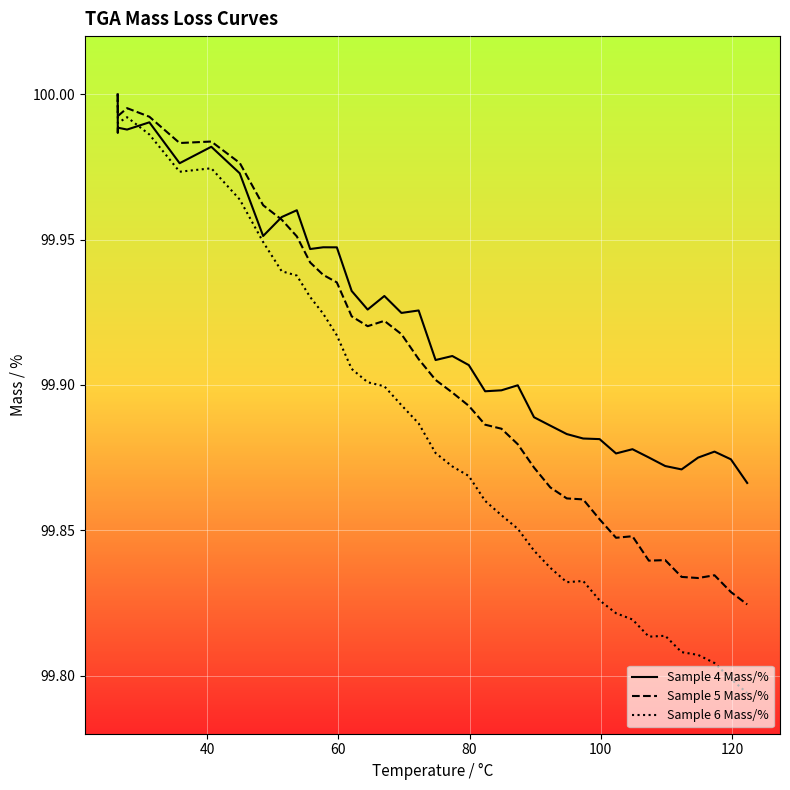

Does the chart display data point markers on the line(s)?

No